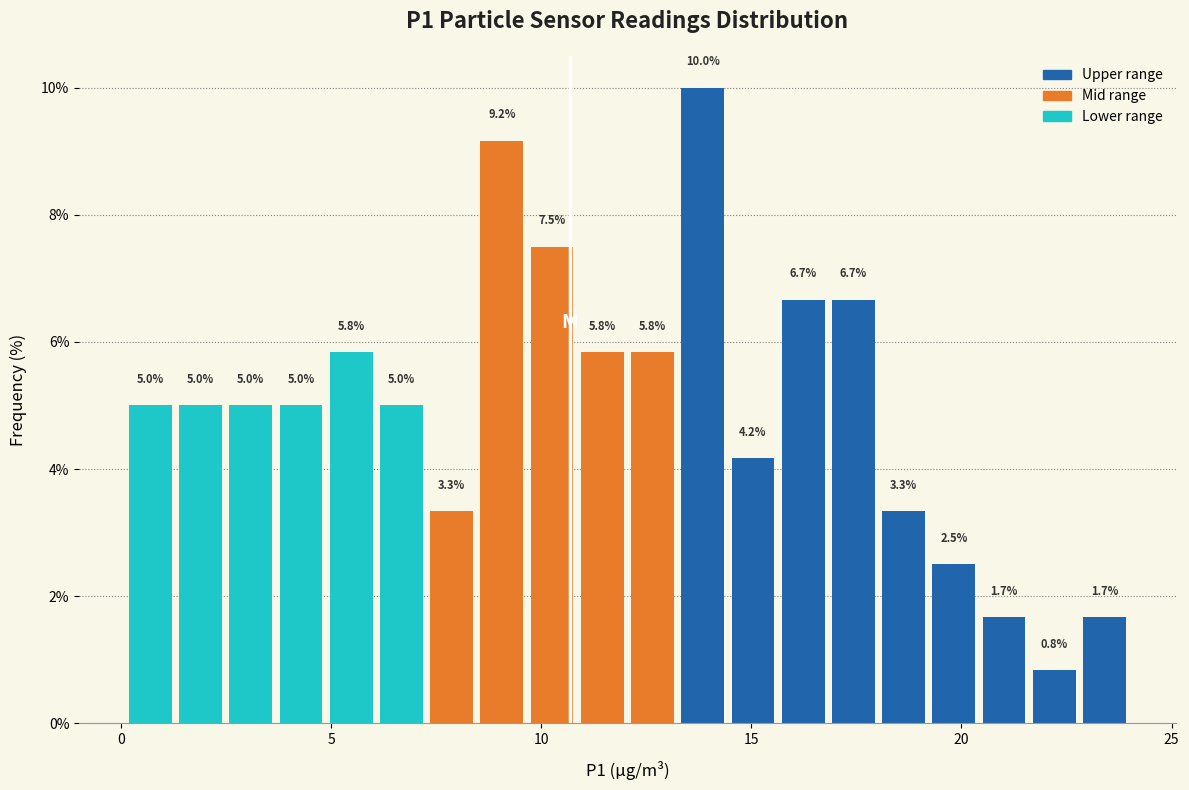

Around what value on the x-axis is the tallest bar? Give the approximate position of its centre, as read against the axis.

14.0